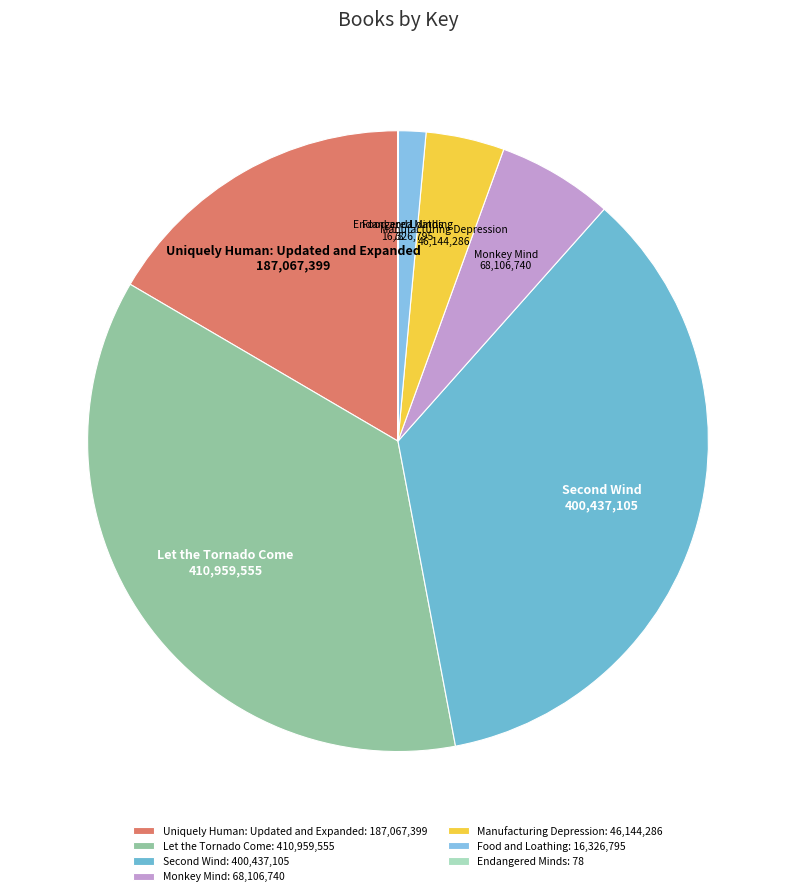

What is the ratio of the value at Uniquely Human: Updated and Expanded to the value at Let the Tornado Come?

0.5